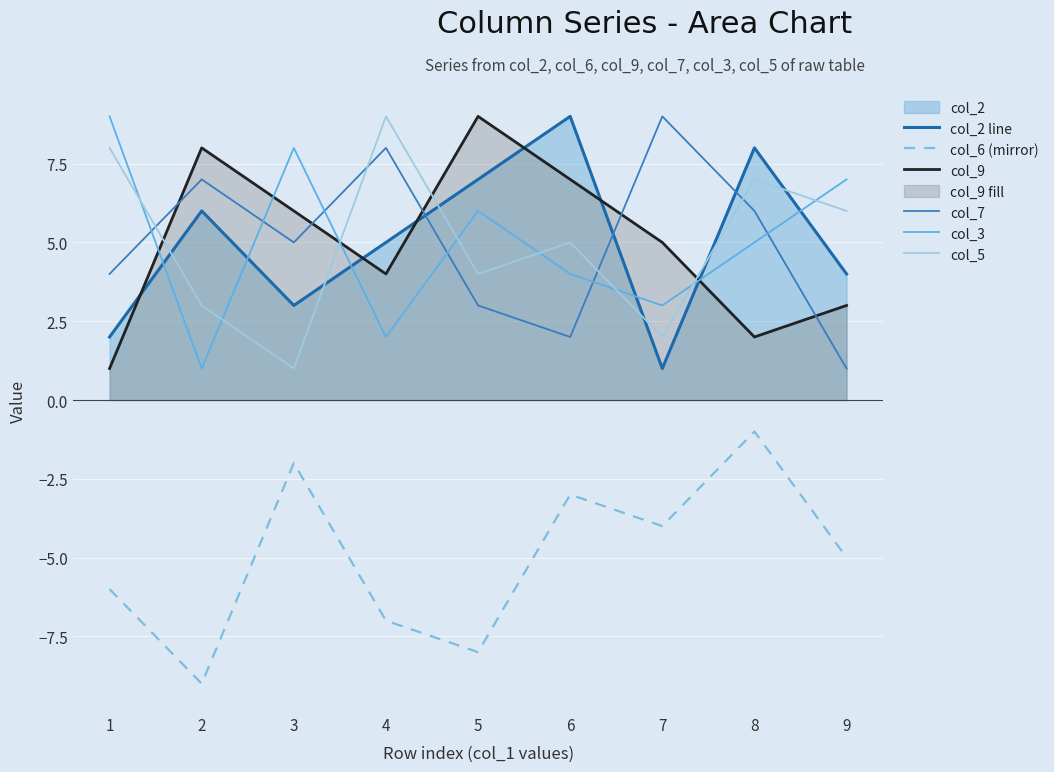

What value does the col_2 line series have at 6?

9